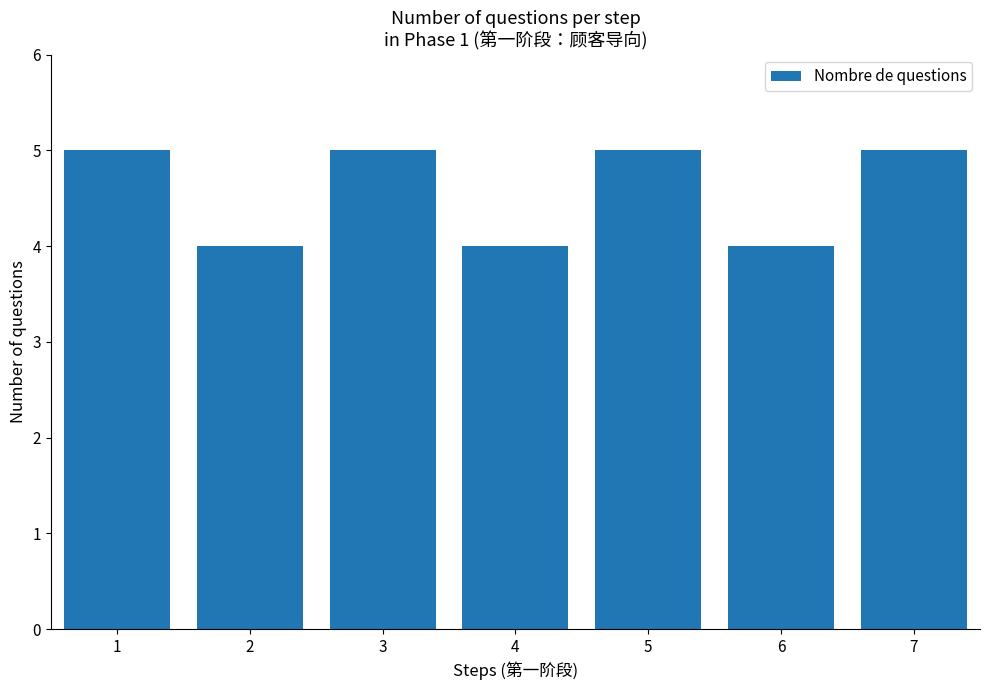

What is the value of the 7th bar from the left?

5